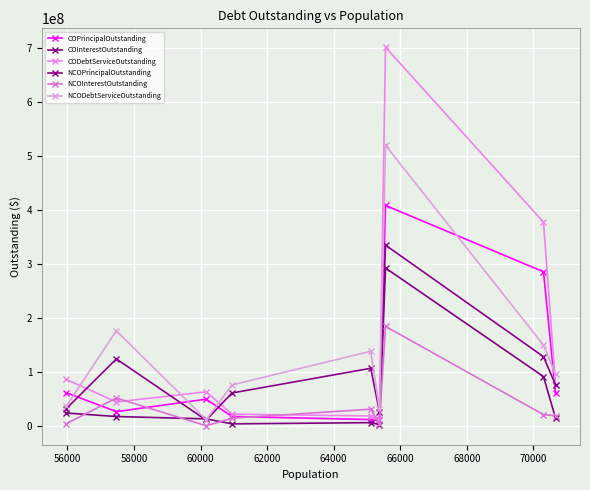

How many categories are shown in the chart?

9